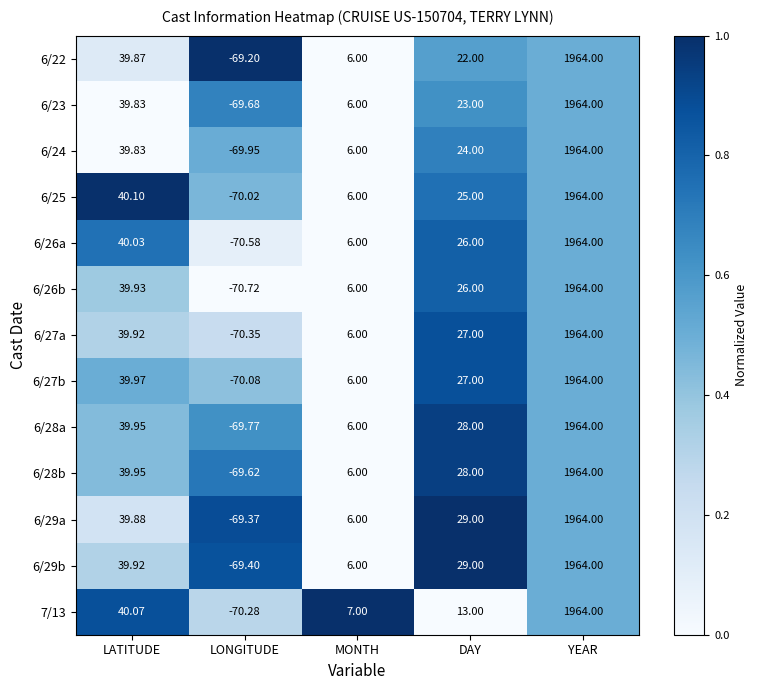

How many data points does each series have?

5